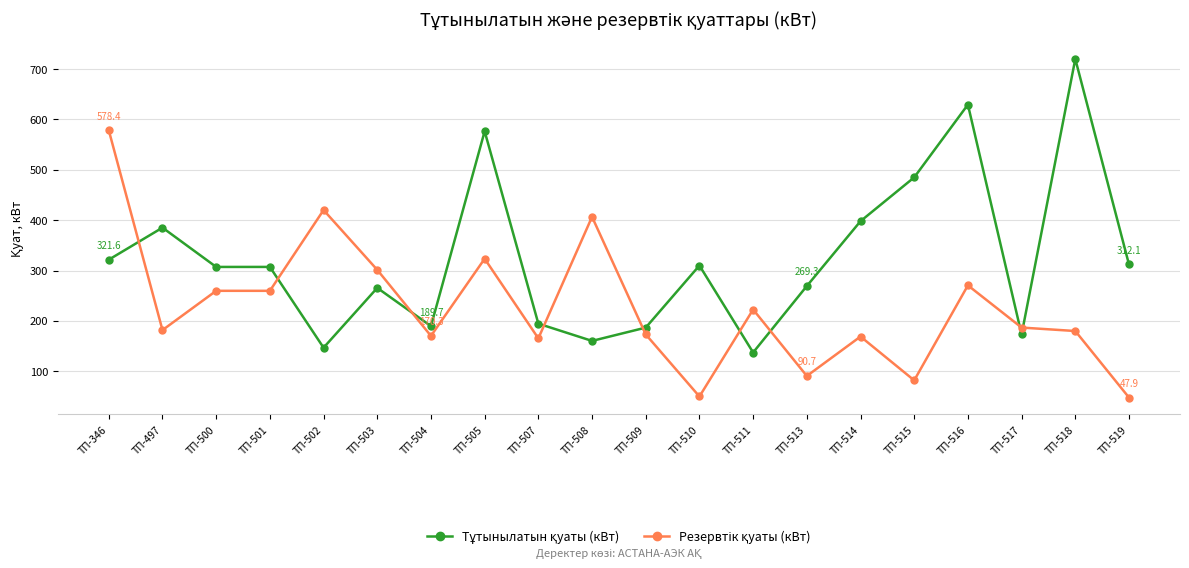

What is the difference between the highest and lowest values at ТП-518?

540.1